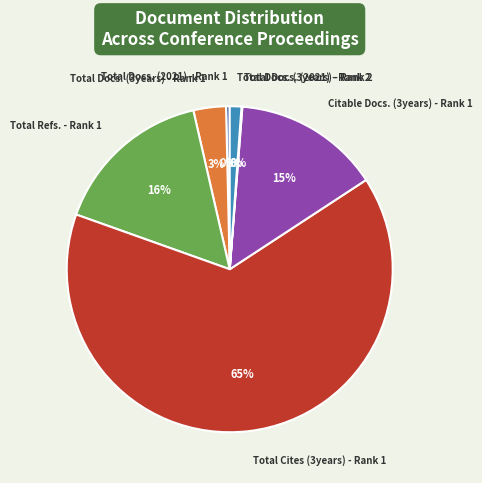

Is the sum of Total Refs. - Rank 1 and Total Docs. (2021) - Rank 1 greater than half?

No